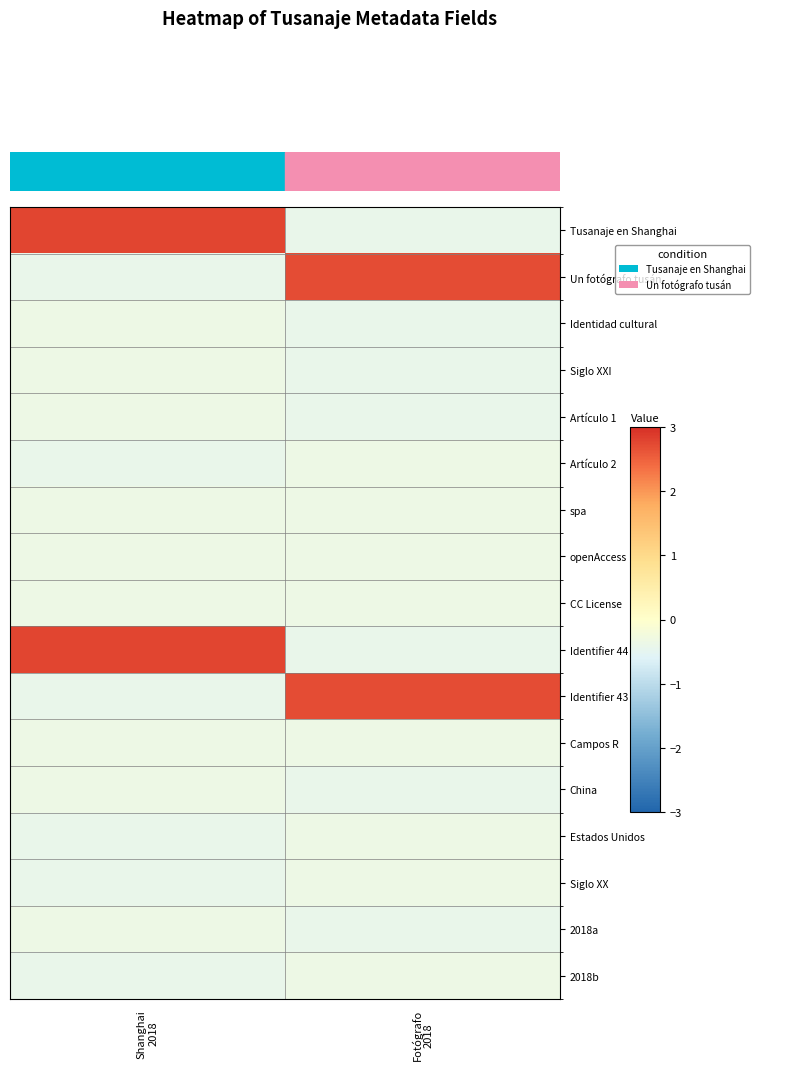

What is the total value across all series at Shanghai
2018?

0.1